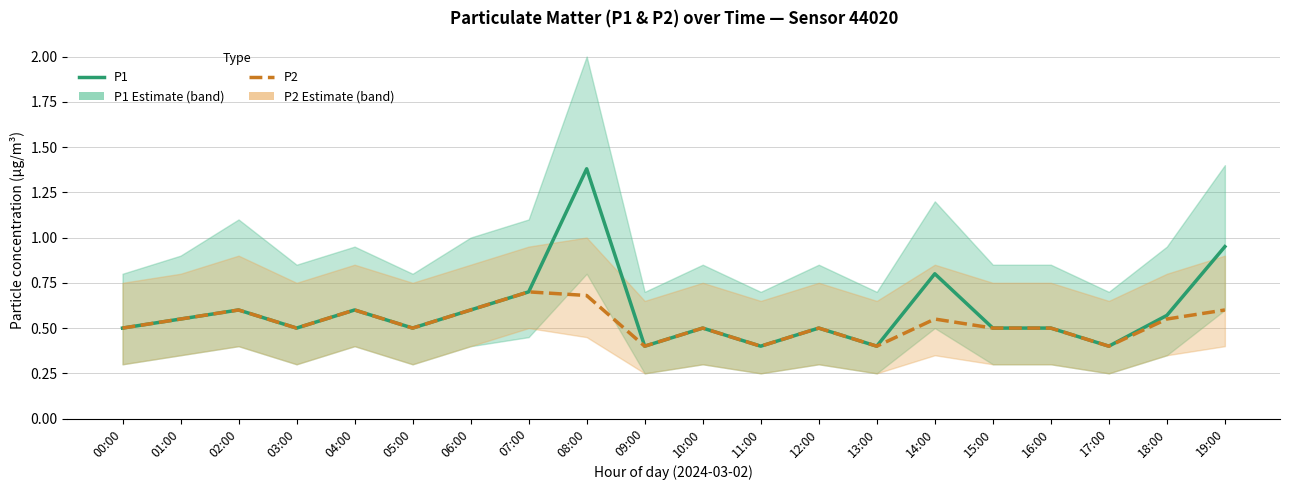

Reading right to left, transcribe all the data shown in this chart.

P1 (Estimate): 0.9	0.6	0.4	0.5	0.5	0.8	0.4	0.5	0.4	0.5	0.4	1.4	0.7	0.6	0.5	0.6	0.5	0.6	0.6	0.5
P2 (Estimate): 0.6	0.6	0.4	0.5	0.5	0.6	0.4	0.5	0.4	0.5	0.4	0.7	0.7	0.6	0.5	0.6	0.5	0.6	0.6	0.5